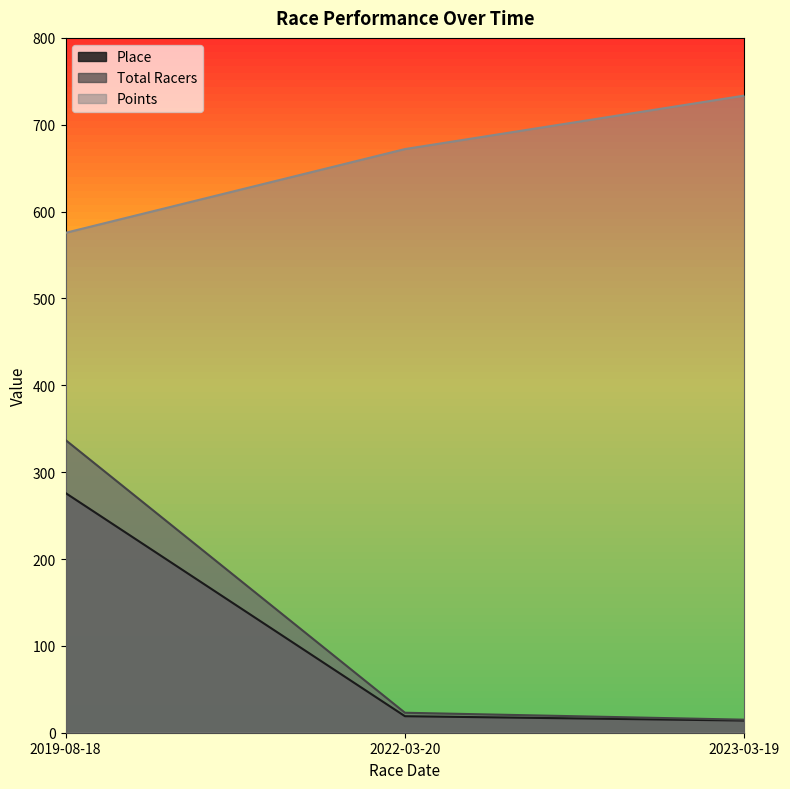

List the labels in order of Points value, smallest first.

2019-08-18, 2022-03-20, 2023-03-19